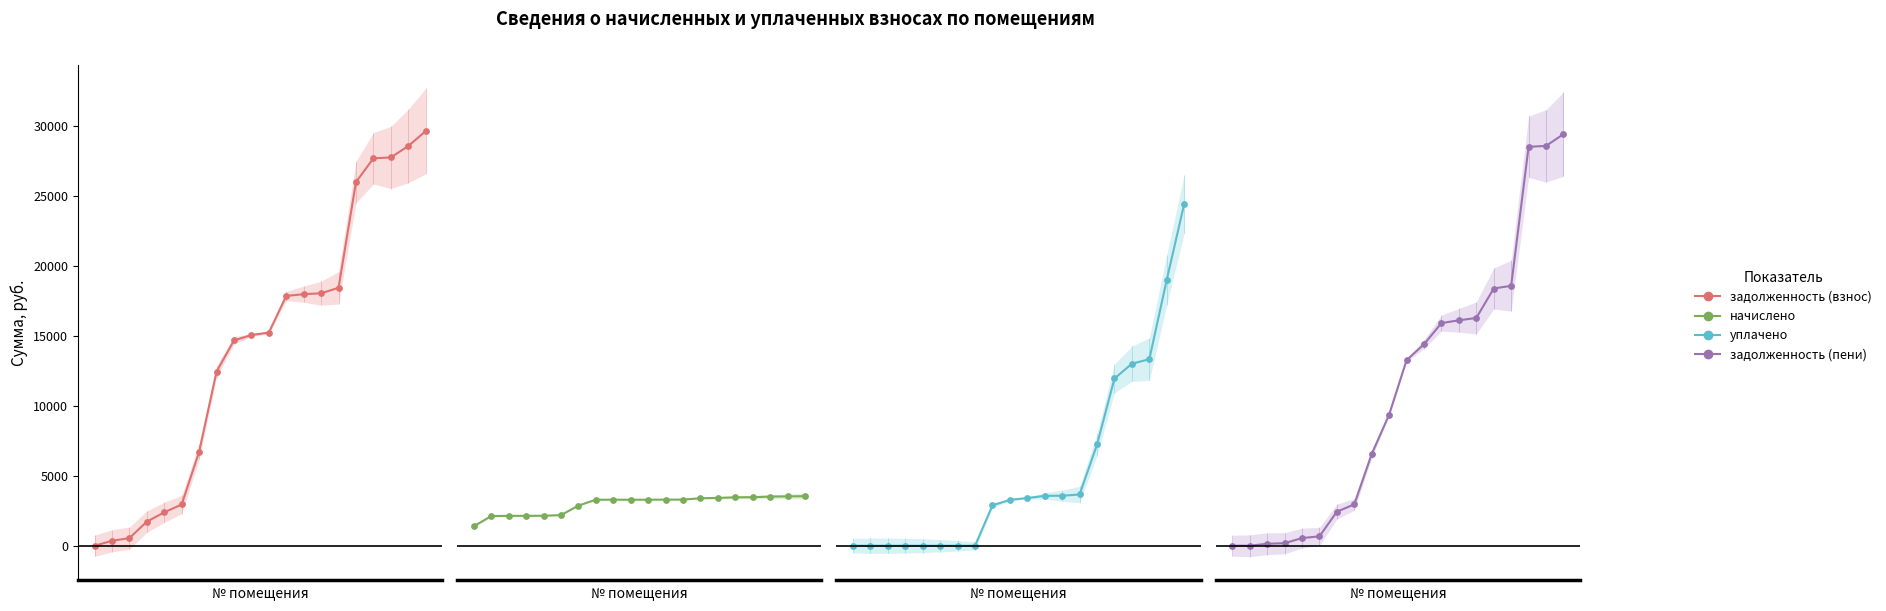

Is the value of задолженность (пени) at 15 greater than the value of задолженность (взнос) at 9?

Yes